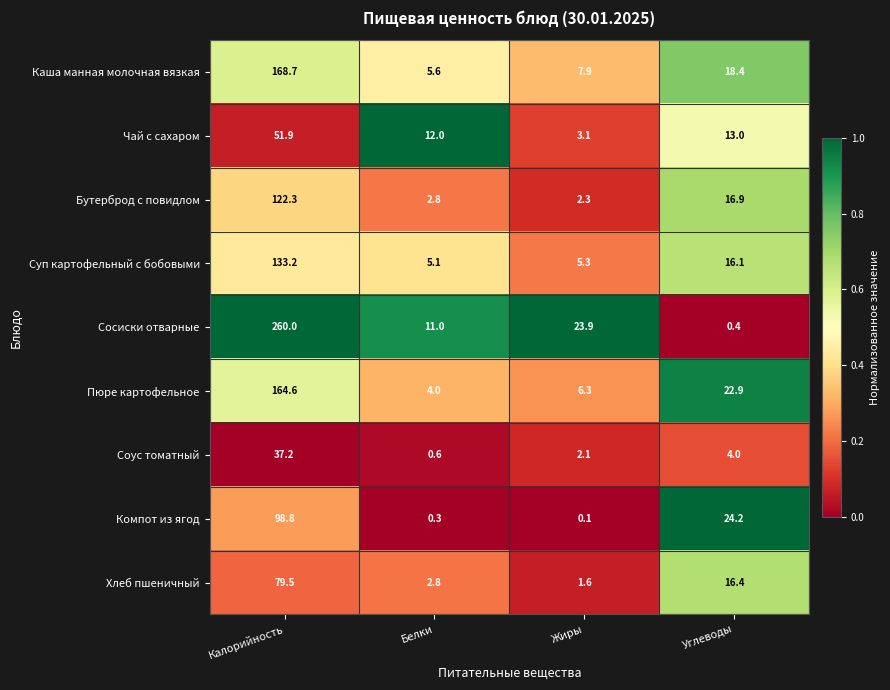

True or false: Суп картофельный с бобовыми has a value of 133.2 at Калорийность.

True